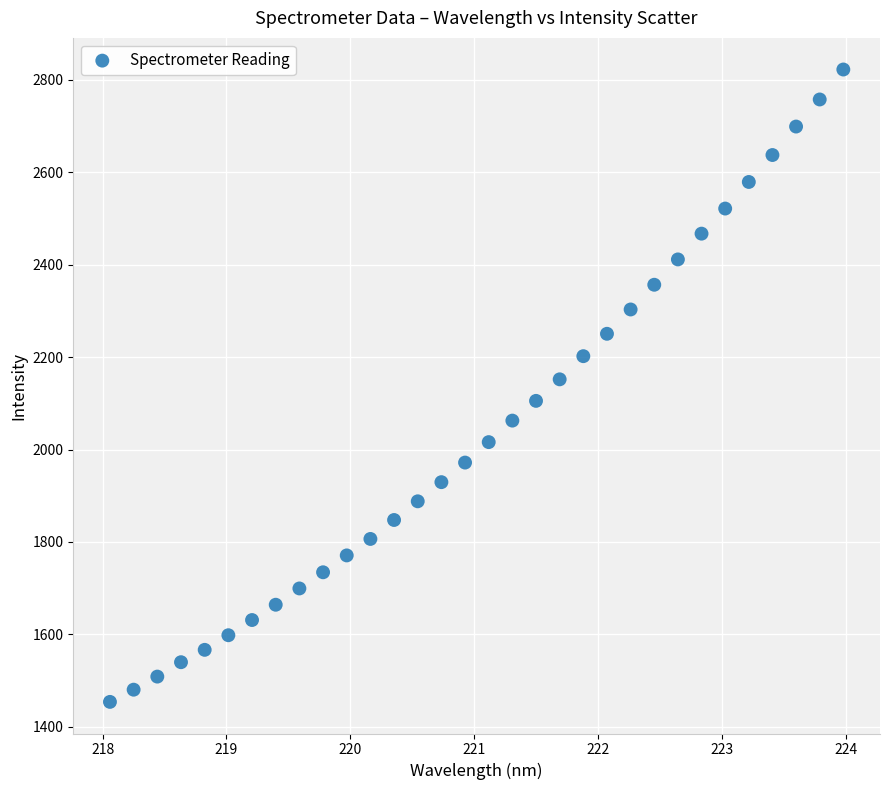

What is the range of X values (max minus min)?

5.9